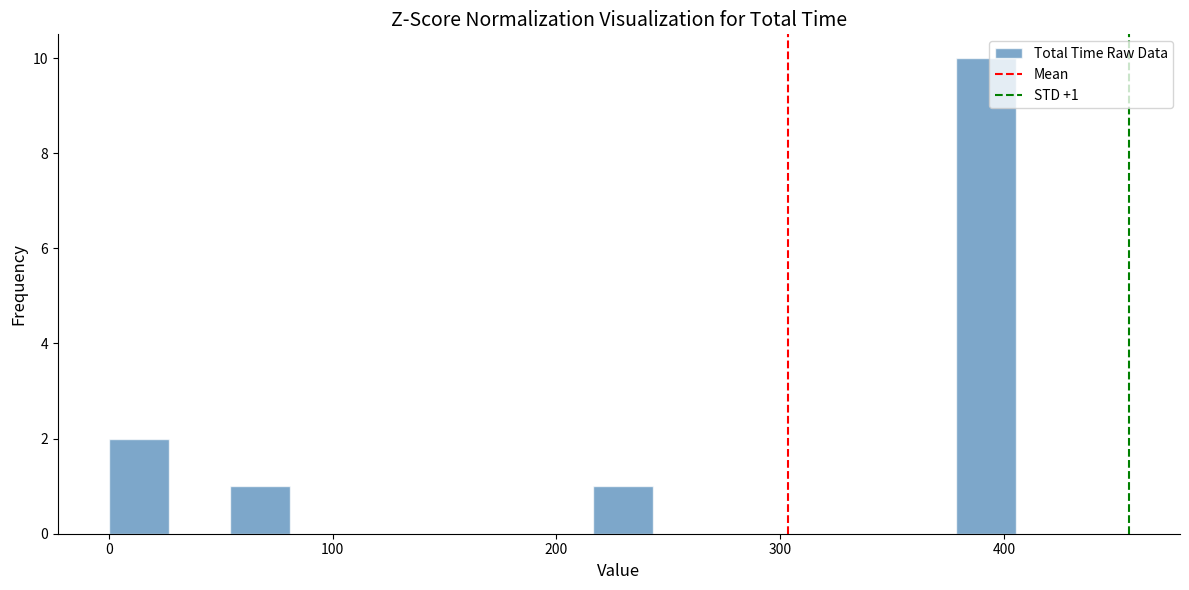

Read against the x-axis, roughly where is the centre of the tallest bar?

390